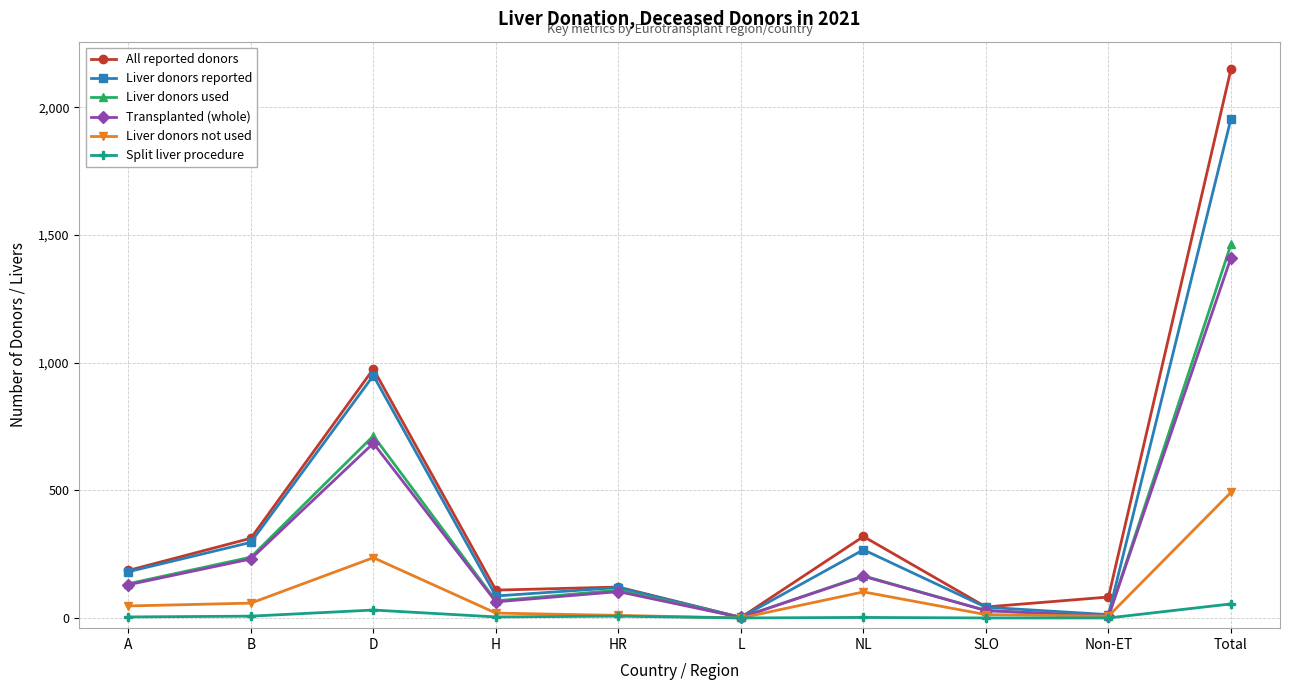

In All reported donors, how many points are lower than both neighbors (excluding endpoints)?

3